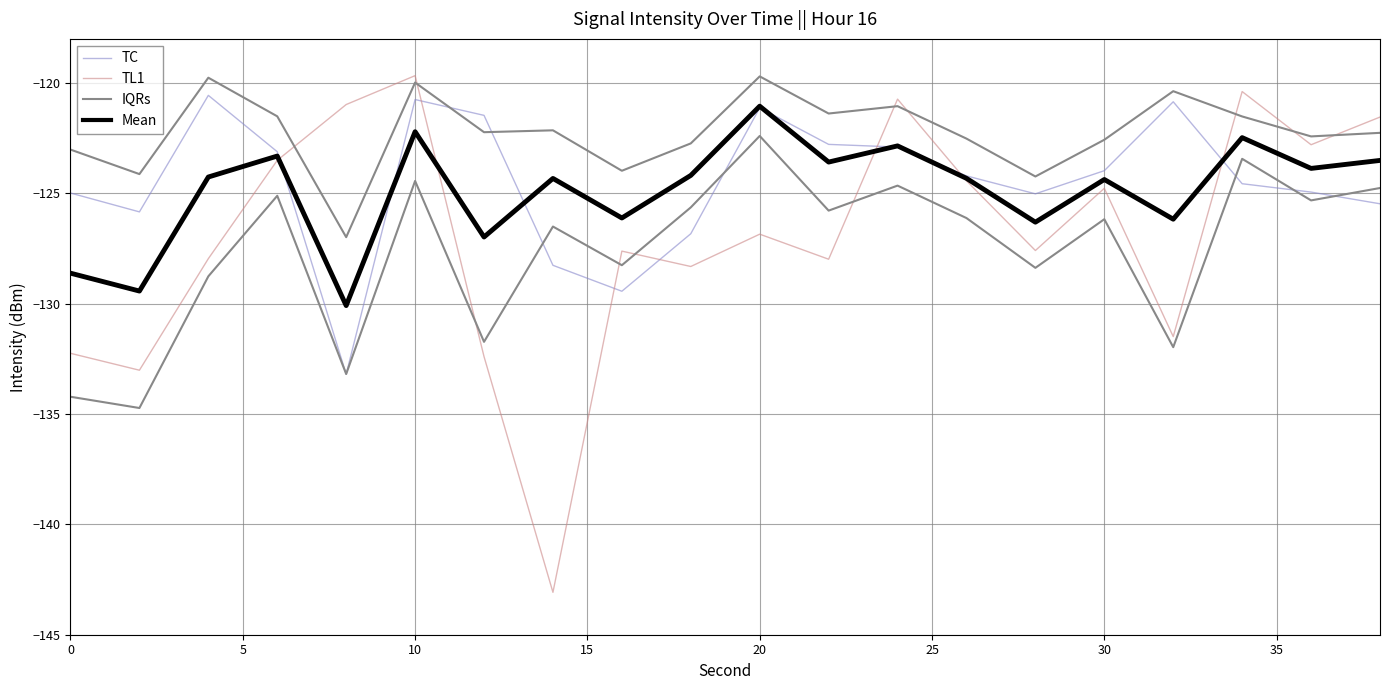

How many interior local peaks does the TL1 series have?

6